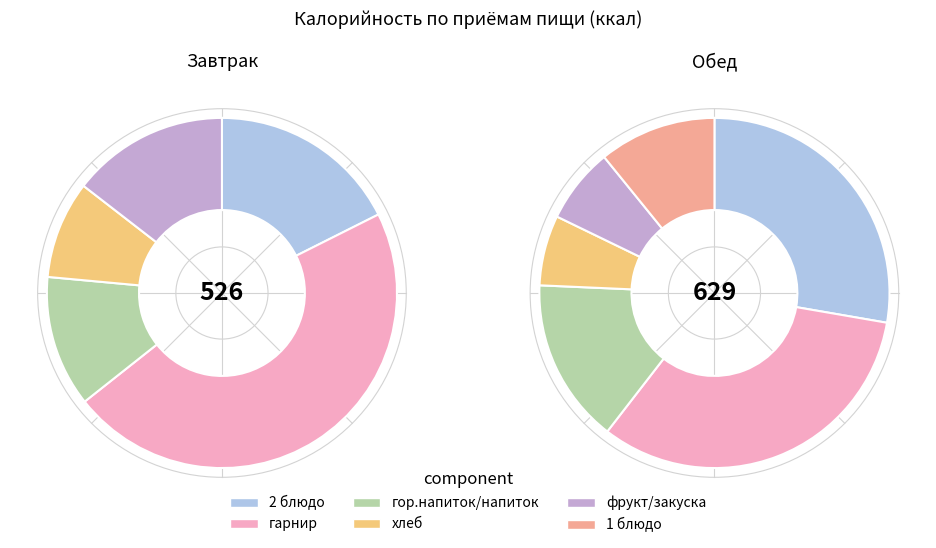

Which category accounts for the majority?

гарнир